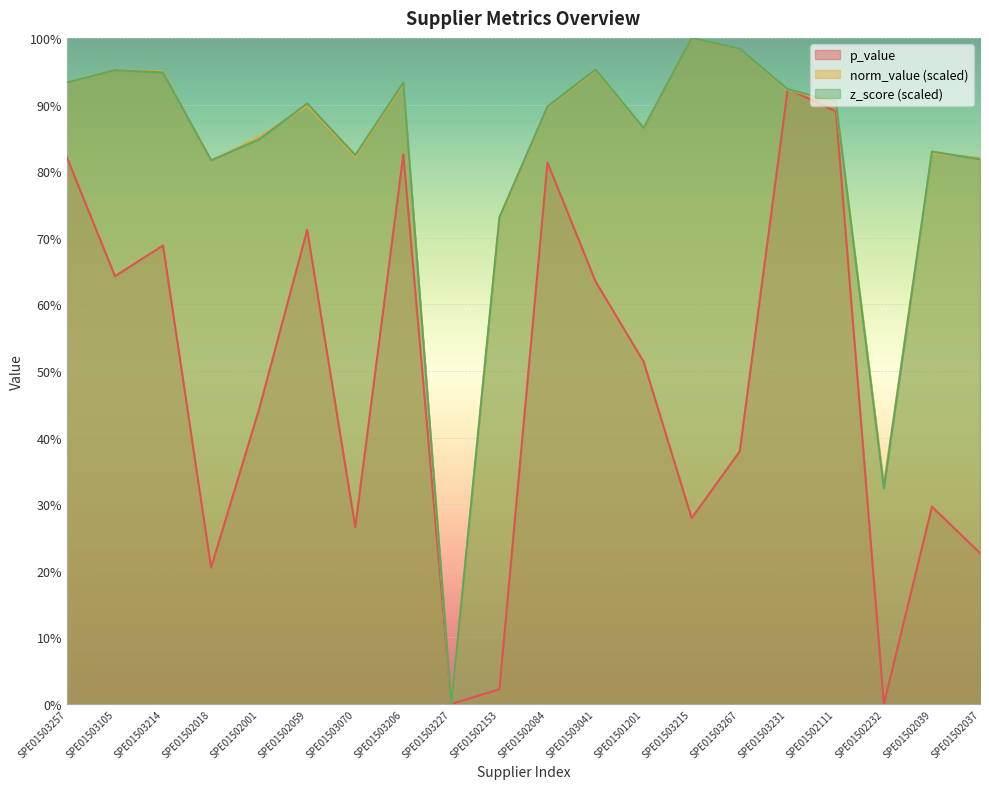

How many distinct data groups are displayed?

3